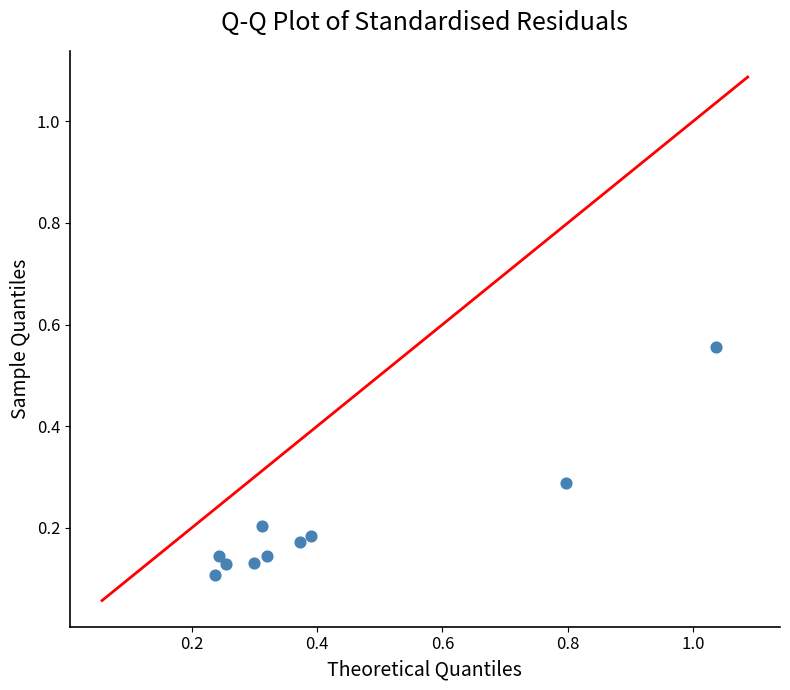

What is the range of Y values (max minus min)?

0.4